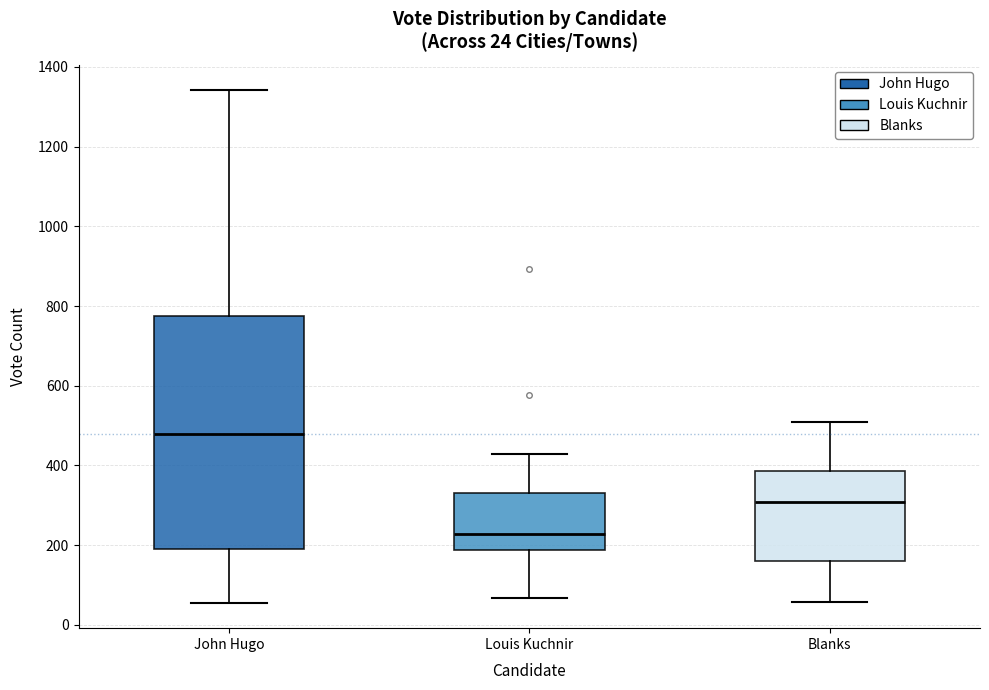

Which box is the tallest, from its lower edge to its upper edge?

John Hugo